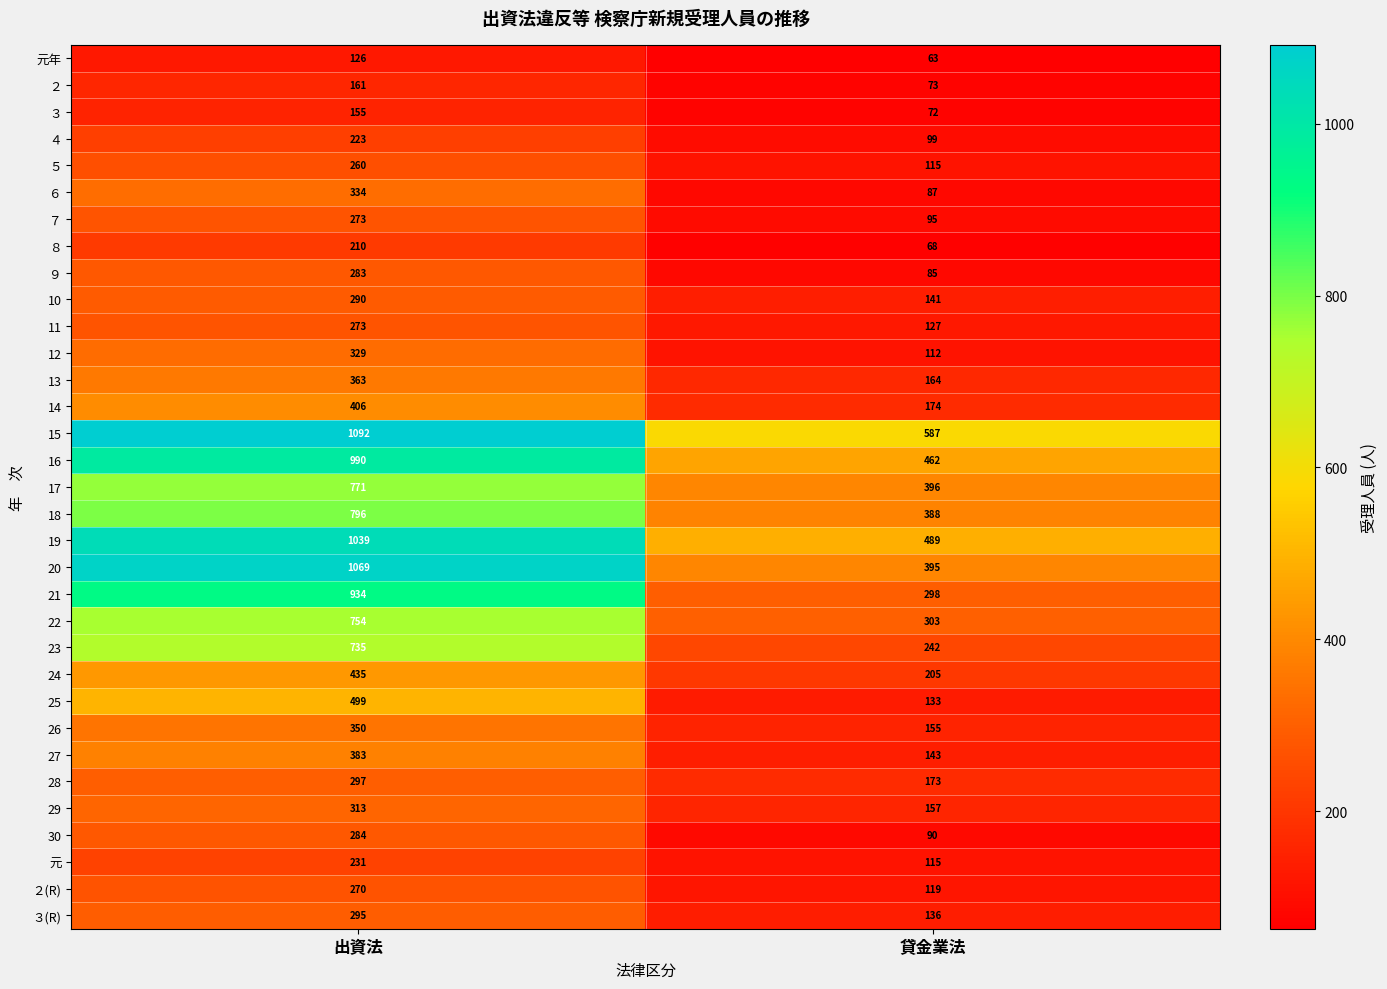

What is the total value across all series at 出資法?

15223